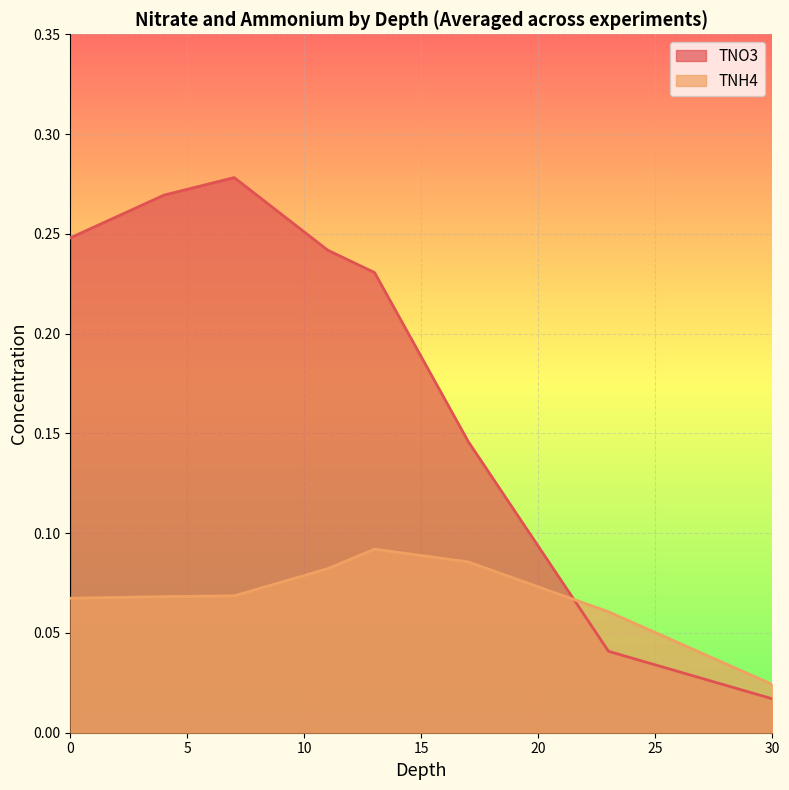

How many times do TNO3 and TNH4 cross each other?

1